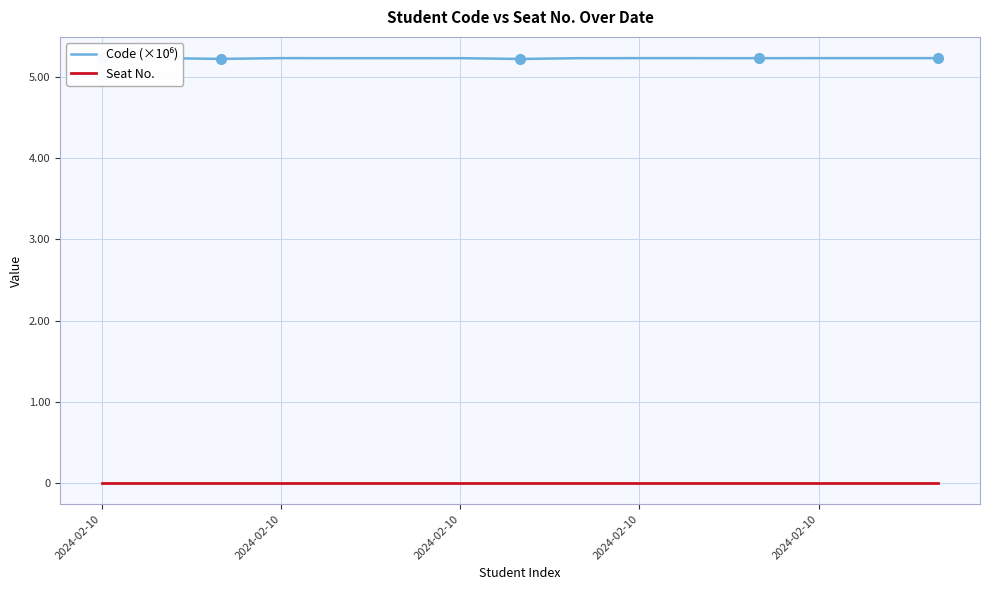

Which series has the widest spread of values?

Code (×10⁶)